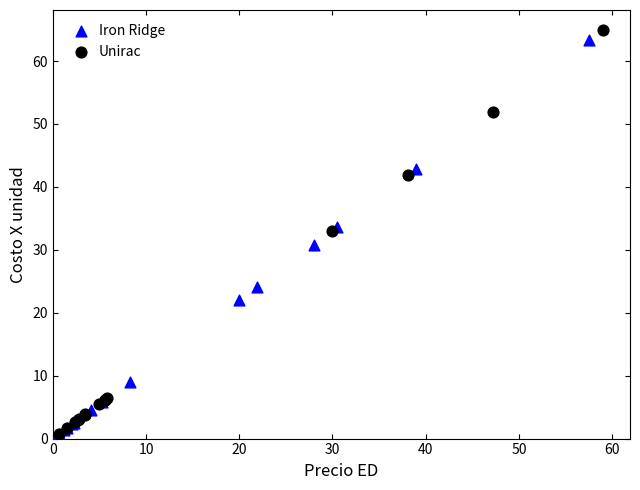

Which series has the widest spread of Y values?

Unirac